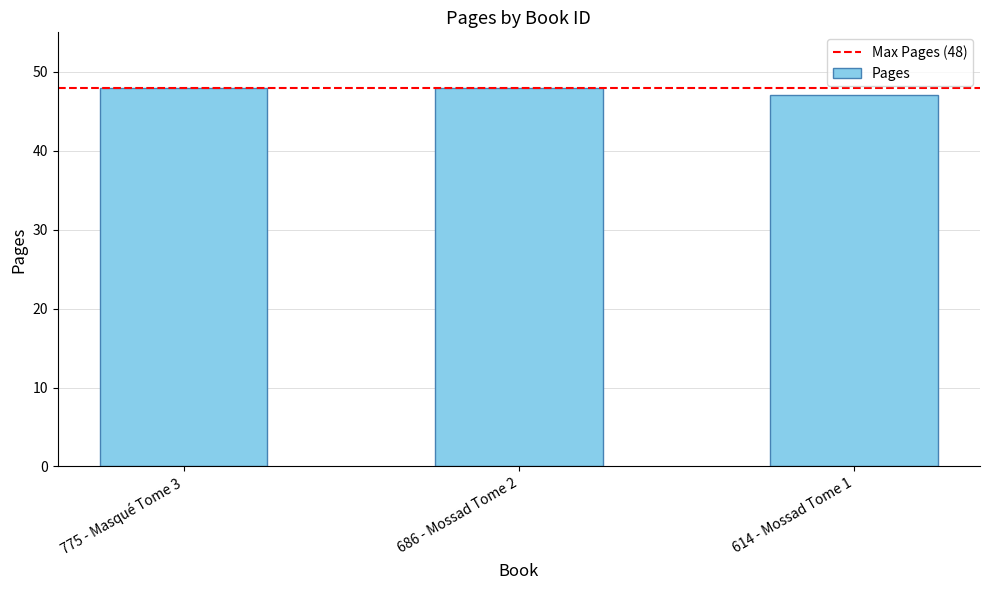

Where is the data nearest to the value 47?

614 - Mossad Tome 1